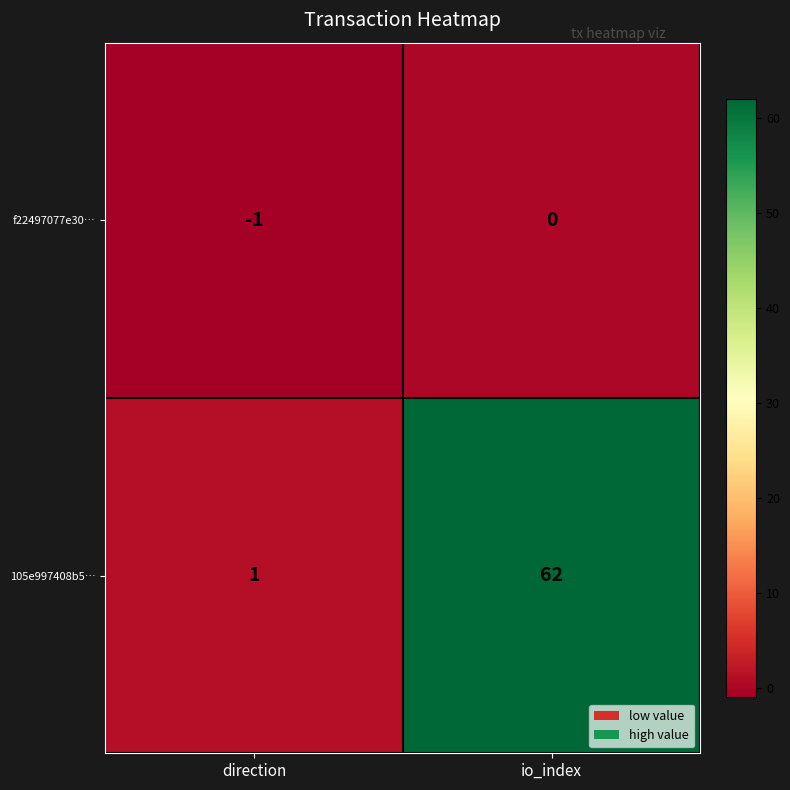

How many series are shown in this chart?

2